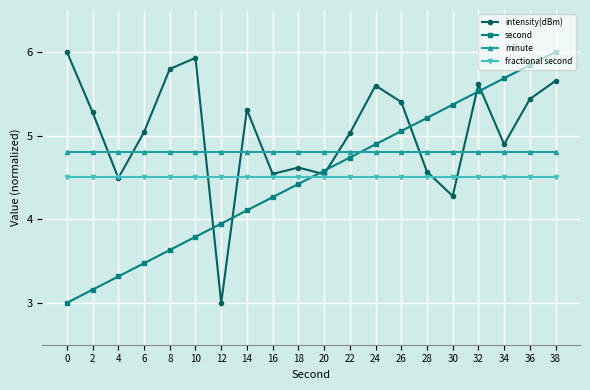

At which category is the sum across all series the highest?

38